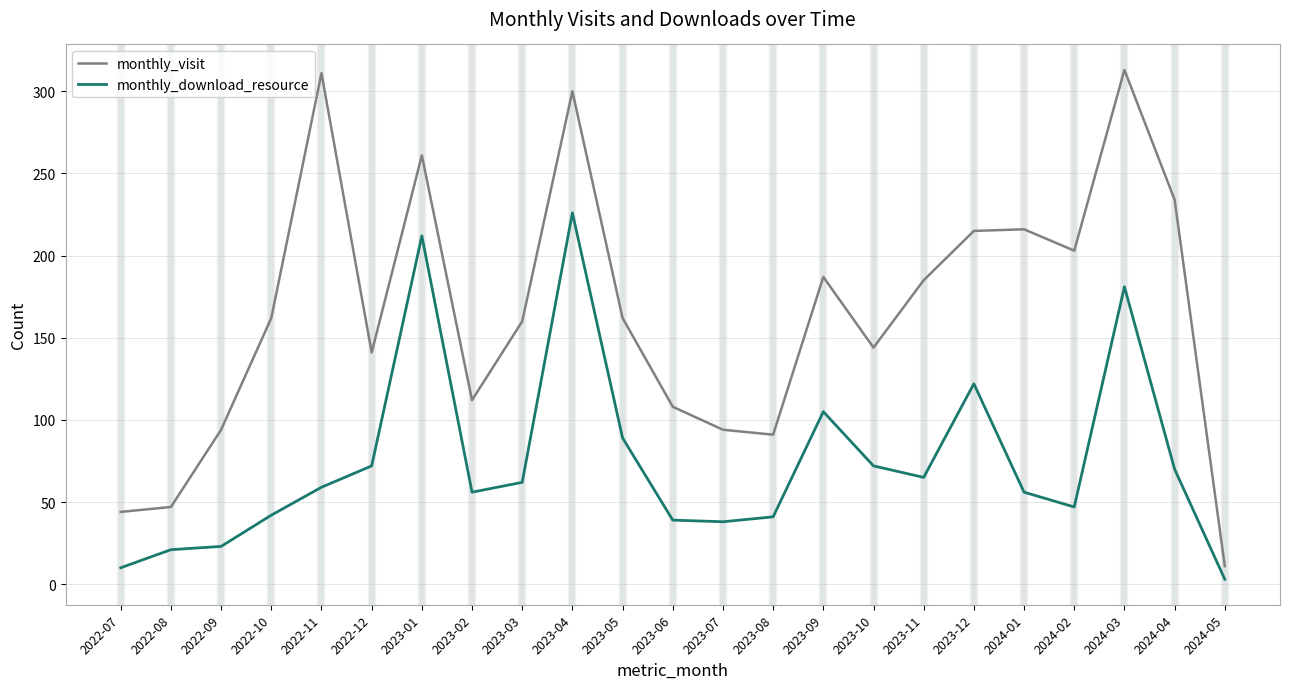

What position from the left is 2023-02?

8